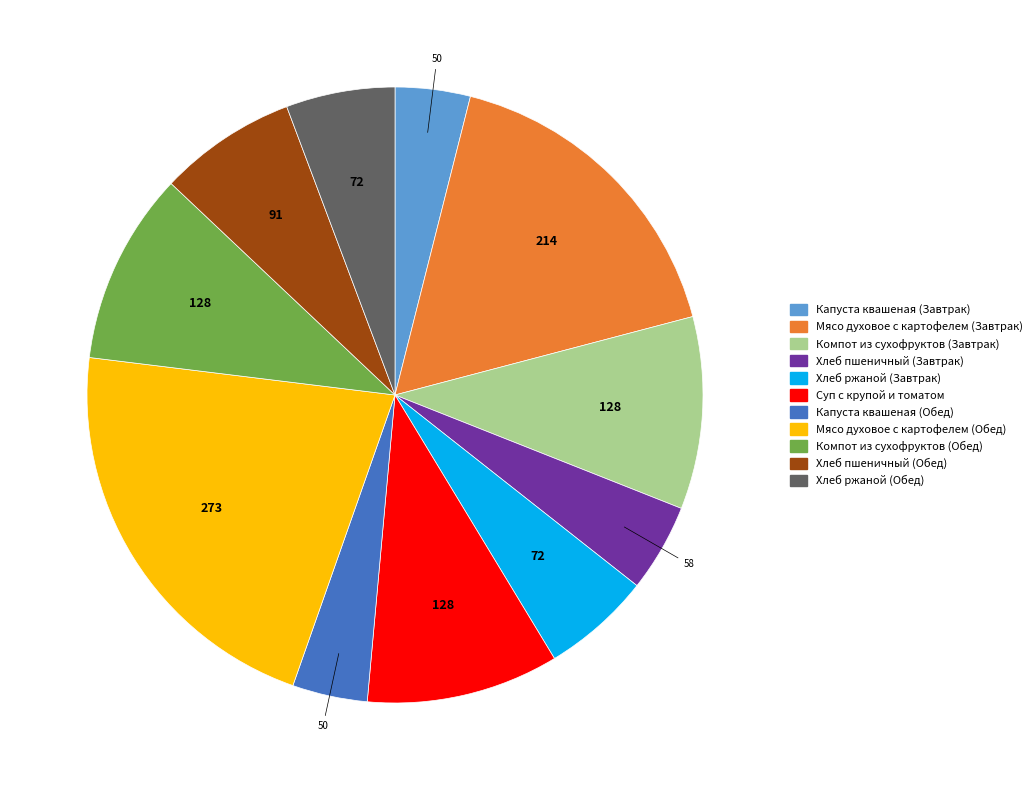

True or false: Капуста квашеная (Обед) accounts for 19% of the total.

False